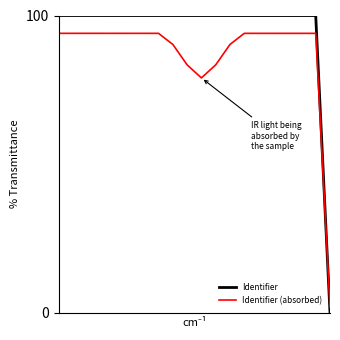

Which series has the widest spread of values?

Identifier